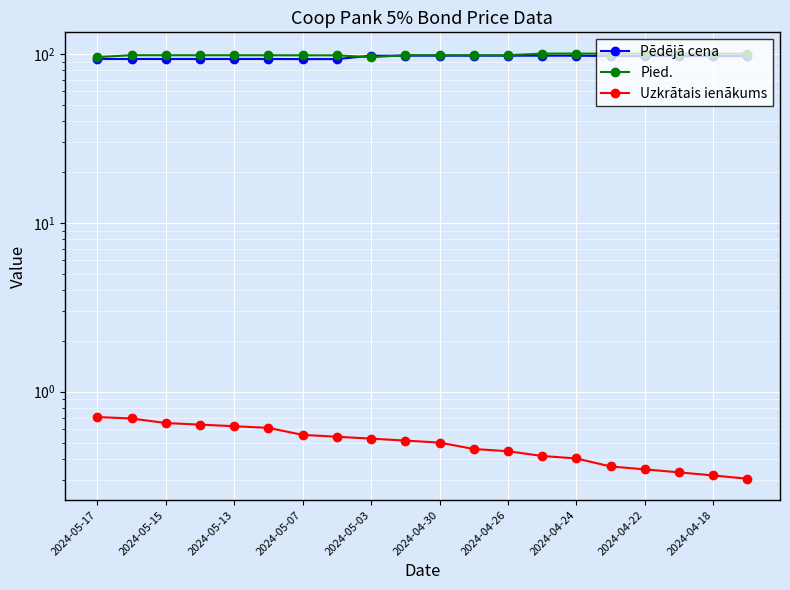

What is the average value of the Uzkrātais ienākums series?

0.5